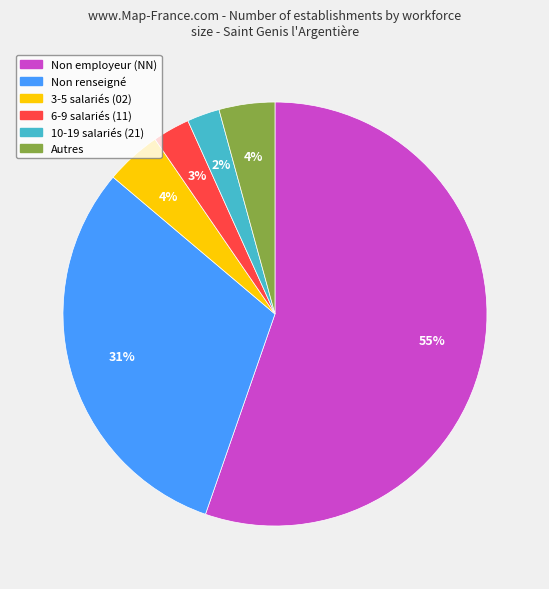

Is the sum of 3-5 salariés (02) and Non employeur (NN) greater than half?

Yes